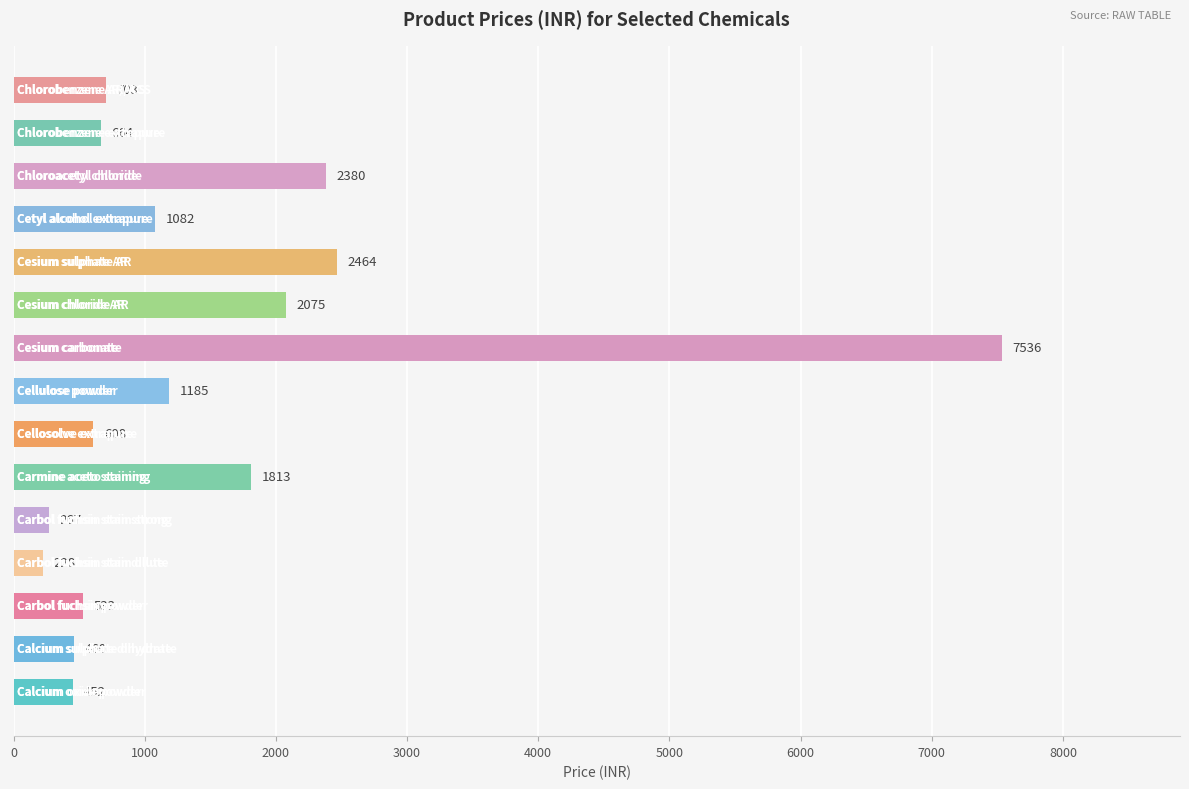

What is the difference between the second highest and minimum values?

2236